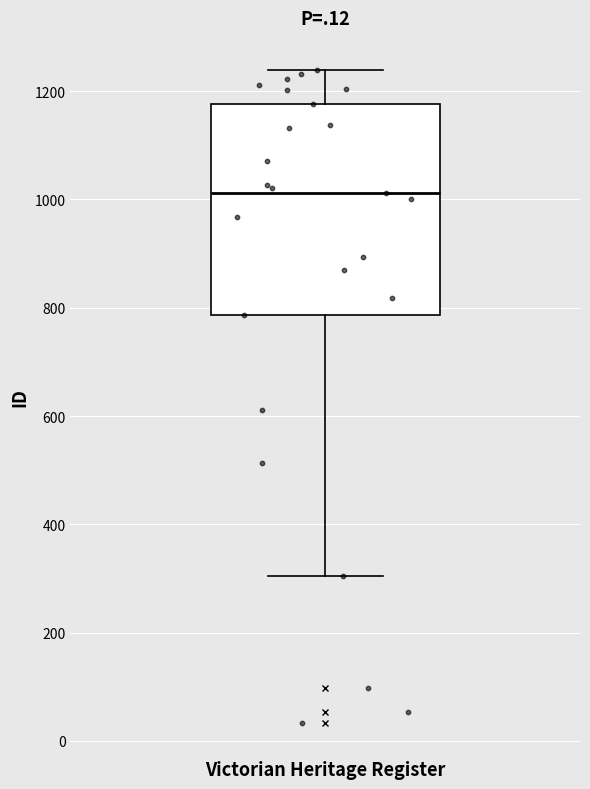

Read this box plot against the y-axis: the position of the median line, the range covered by the box, and the ends of both whiskers. The values are not printed on the chart, so give them approximately, as read against the axis.

median 1020, box 780 to 1180, whiskers 300 to 1240